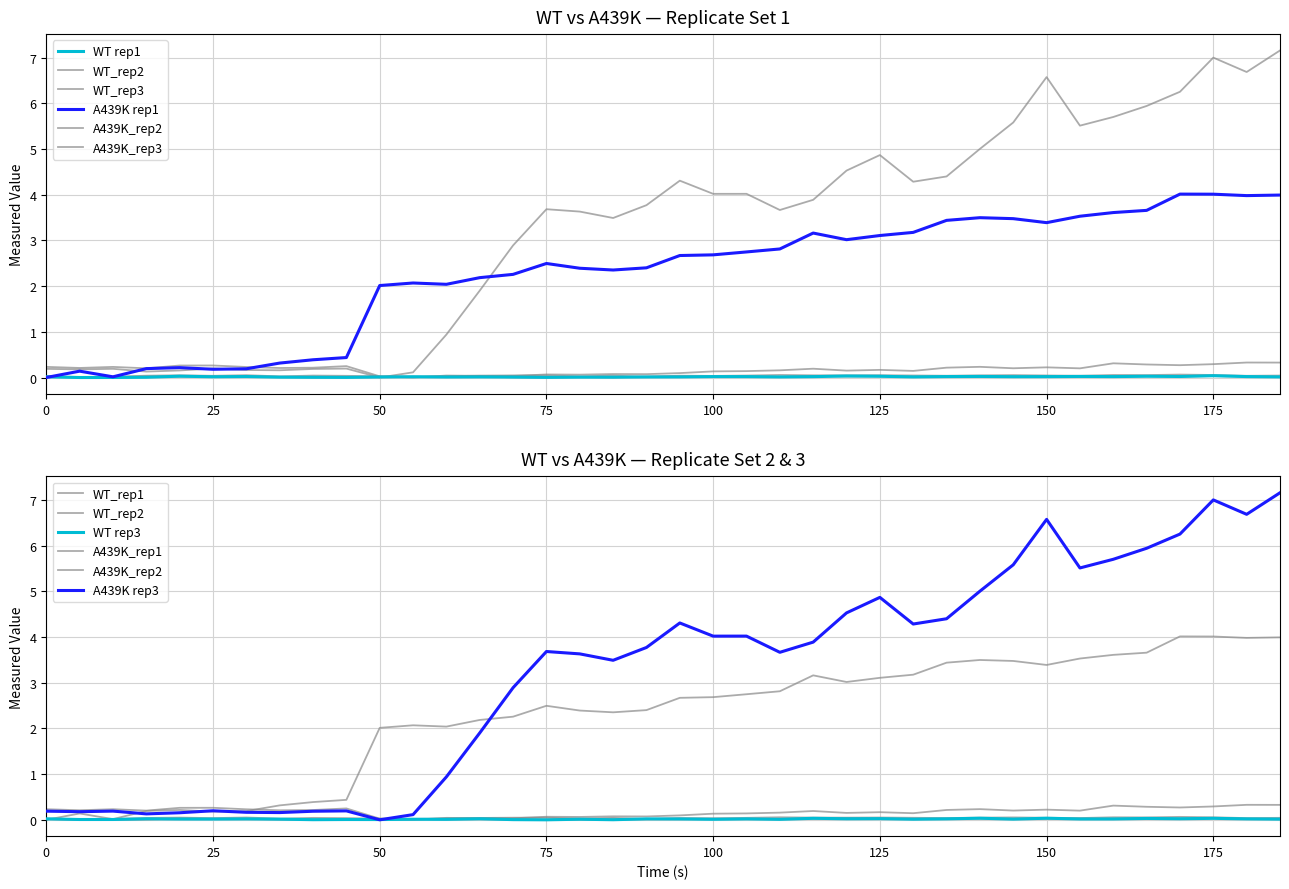

At which category is the sum across all series the highest?

185